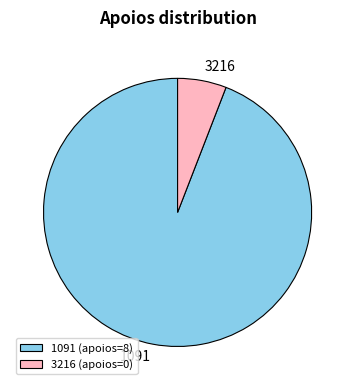

Between 3216 (apoios=0) and 1091 (apoios=8), which is larger?

1091 (apoios=8)